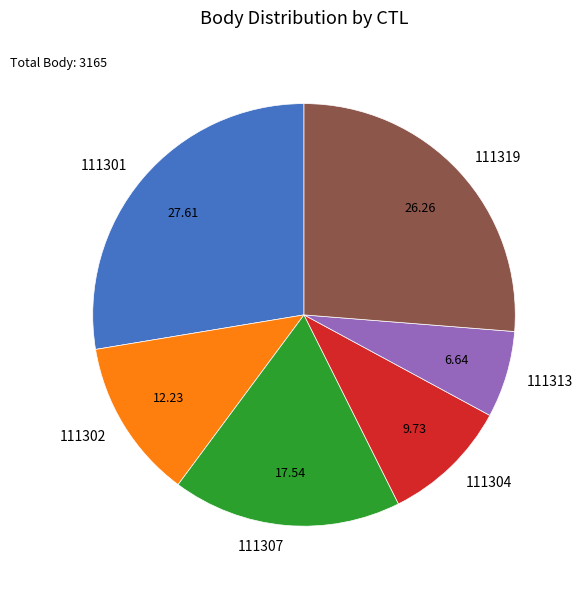

What is the largest slice in the pie chart?

111301